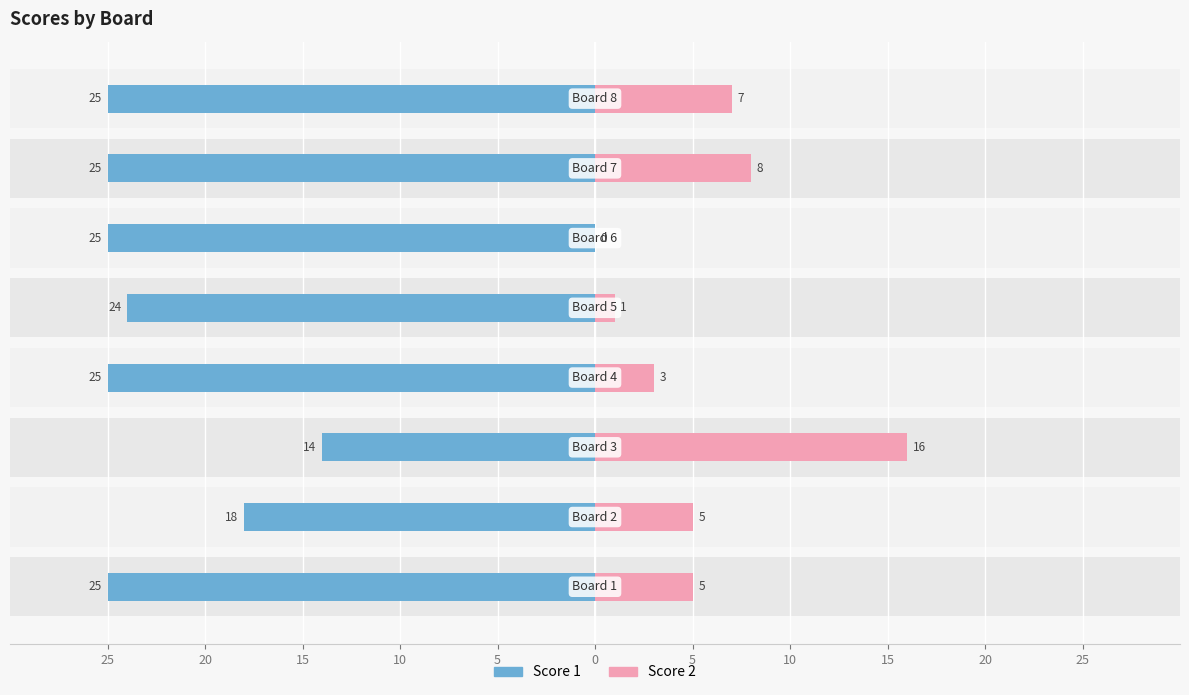

What is the difference between the highest and lowest values at 10?

28